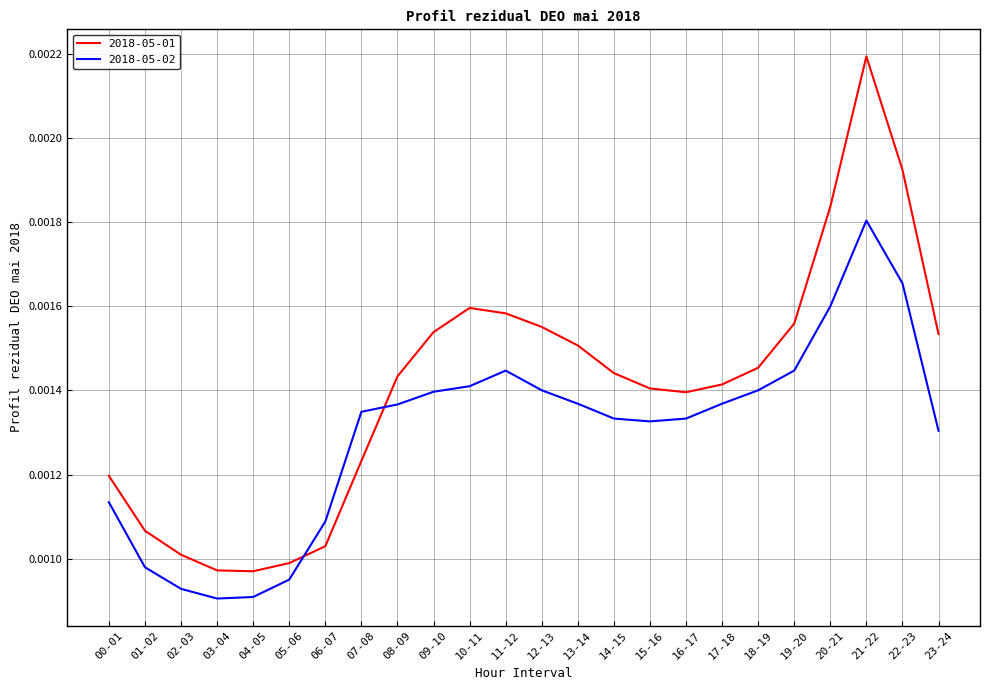

Rank the series at 12-13 from highest to lowest value.

2018-05-01, 2018-05-02